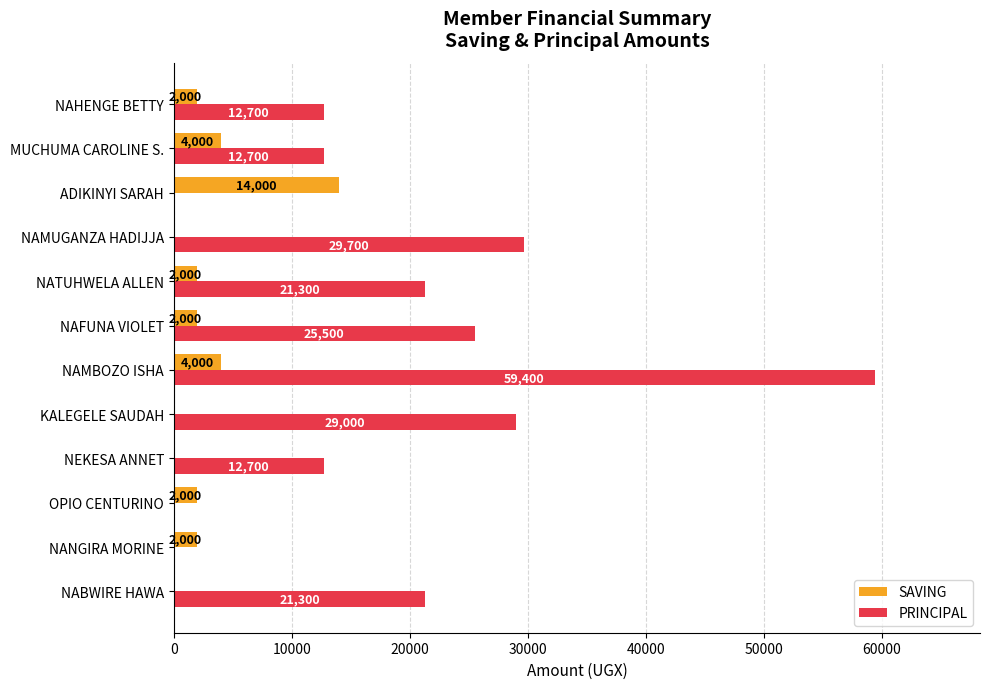

What value does the SAVING series have at OPIO CENTURINO, to the nearest 10?

2000